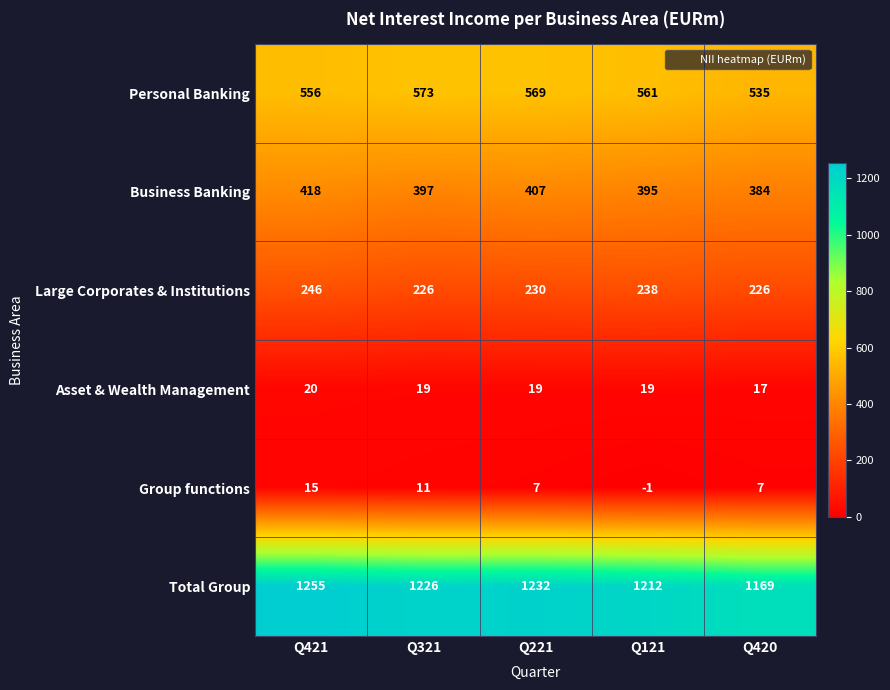

What is the maximum value shown in the chart?

1255